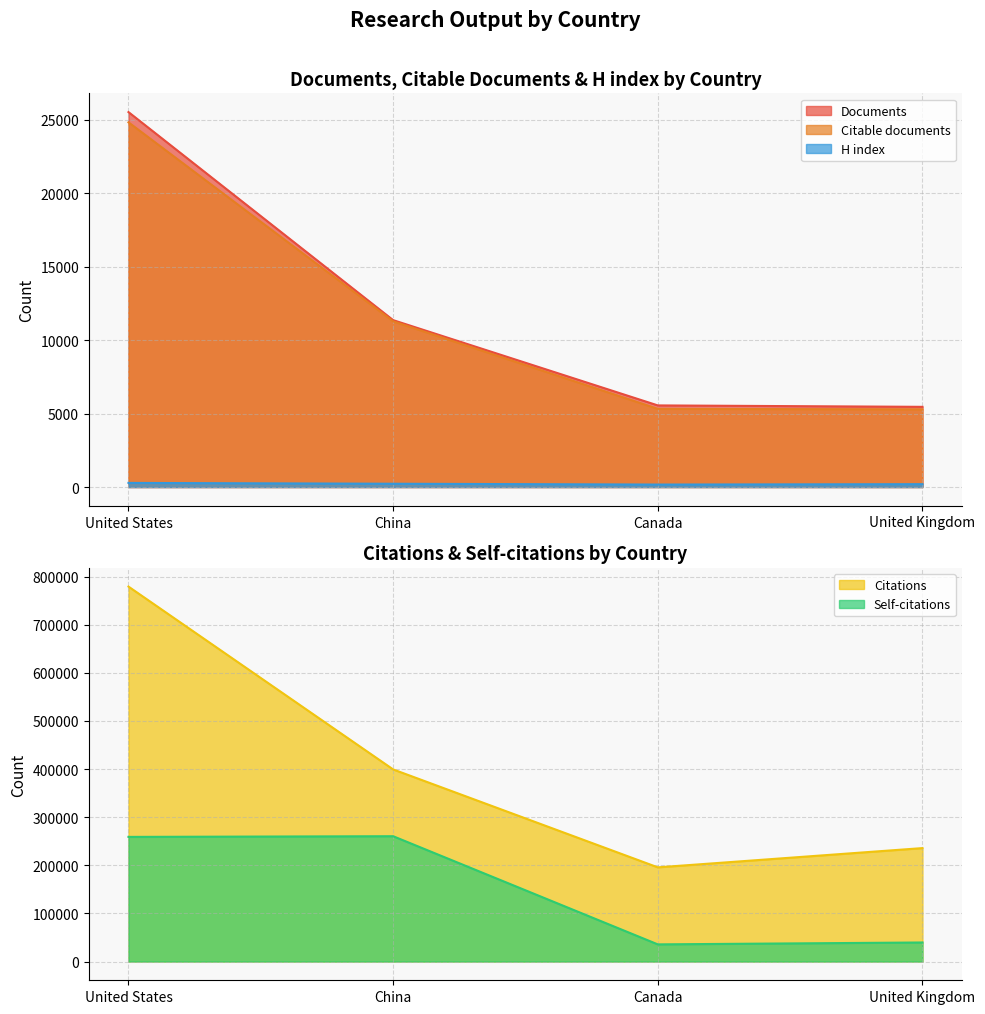

True or false: Citations and Self-citations intersect in this chart.

False